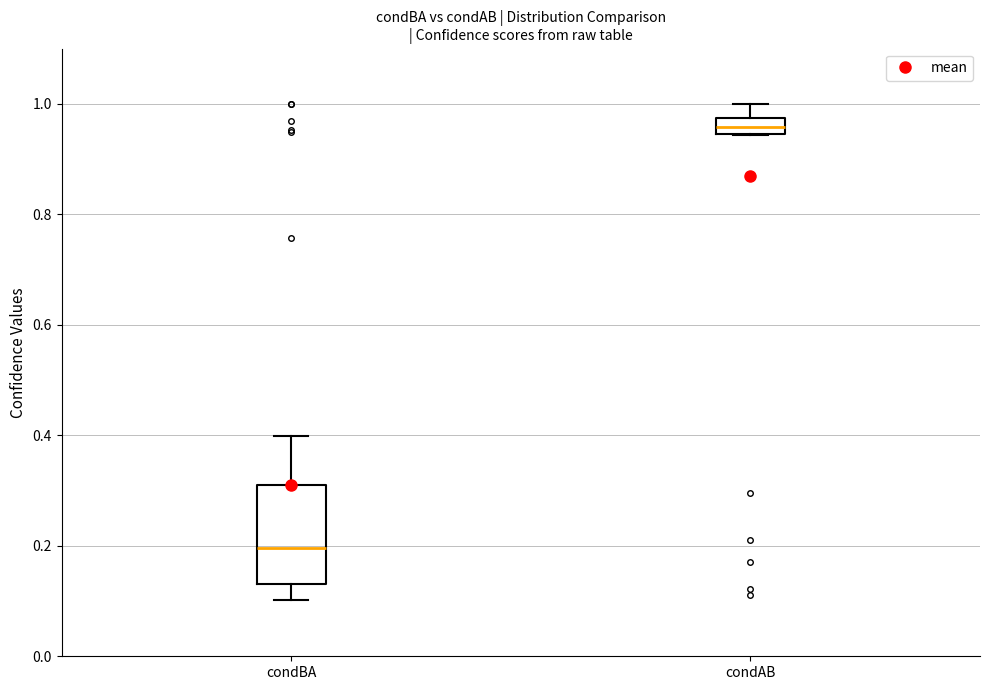

Which box's median line is the highest?

condAB